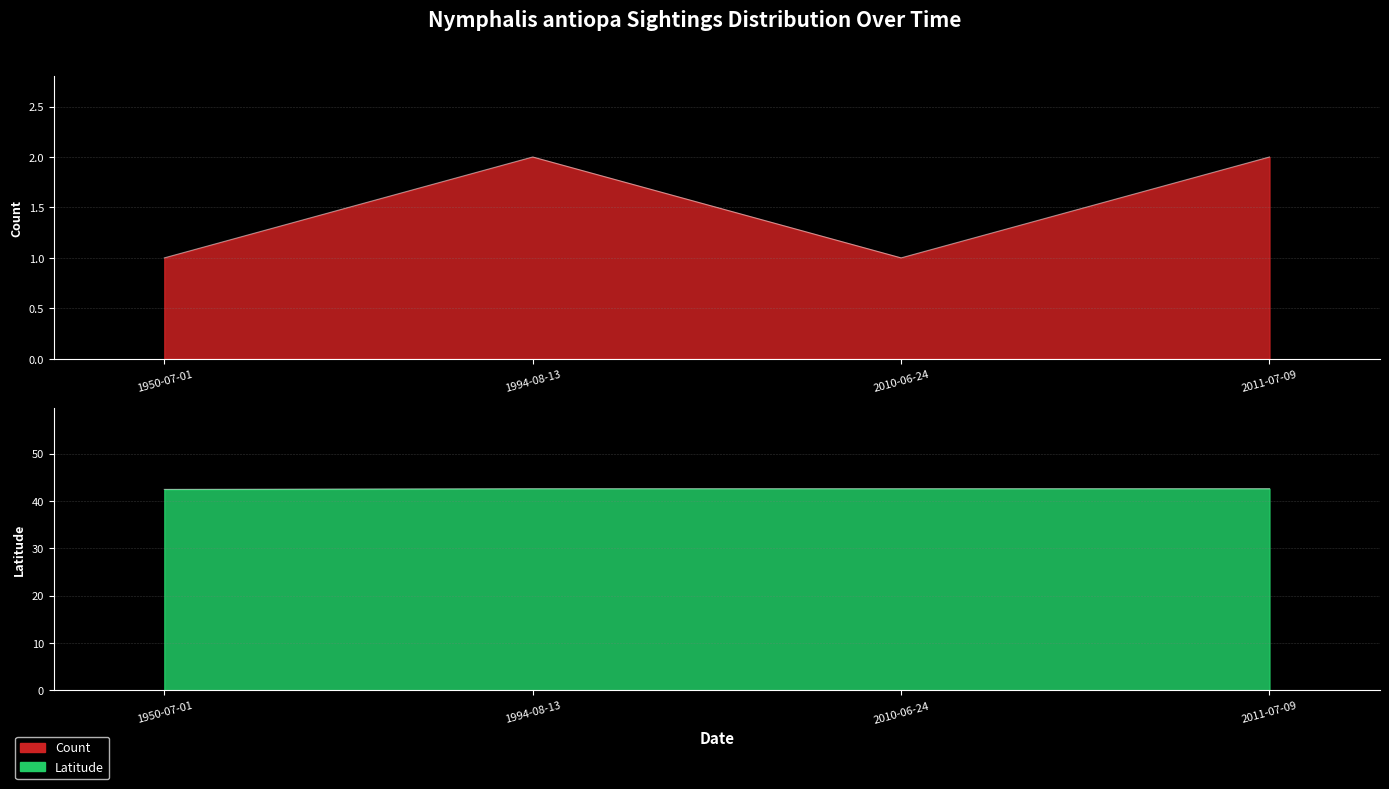

What position from the right is 2011-07-09?

1